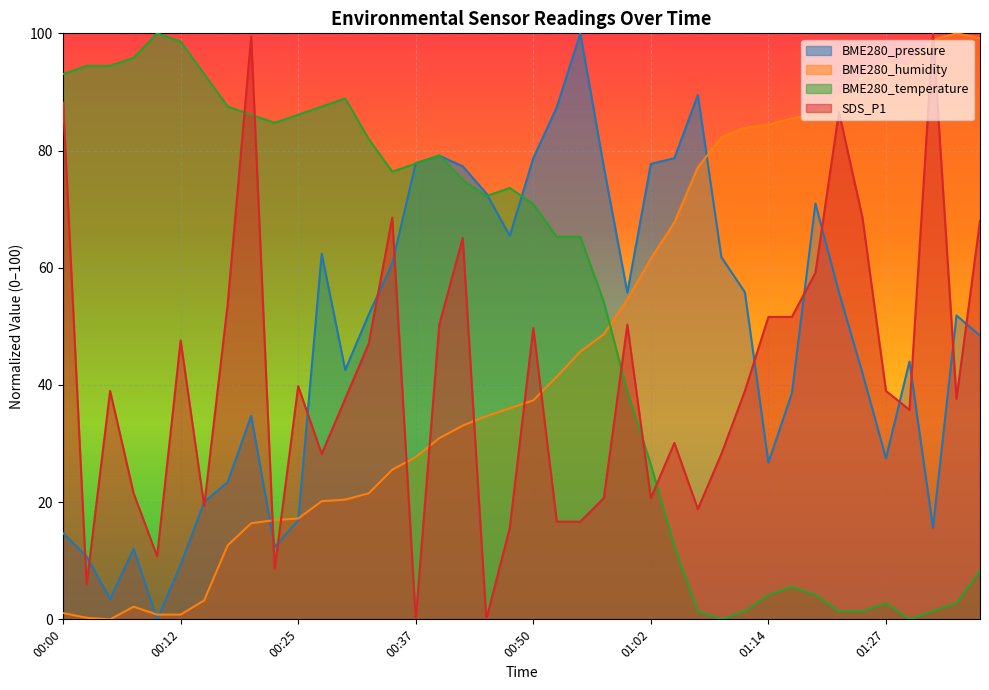

Rank the series by their average value, from highest to lowest.

BME280_temperature, BME280_pressure, BME280_humidity, SDS_P1